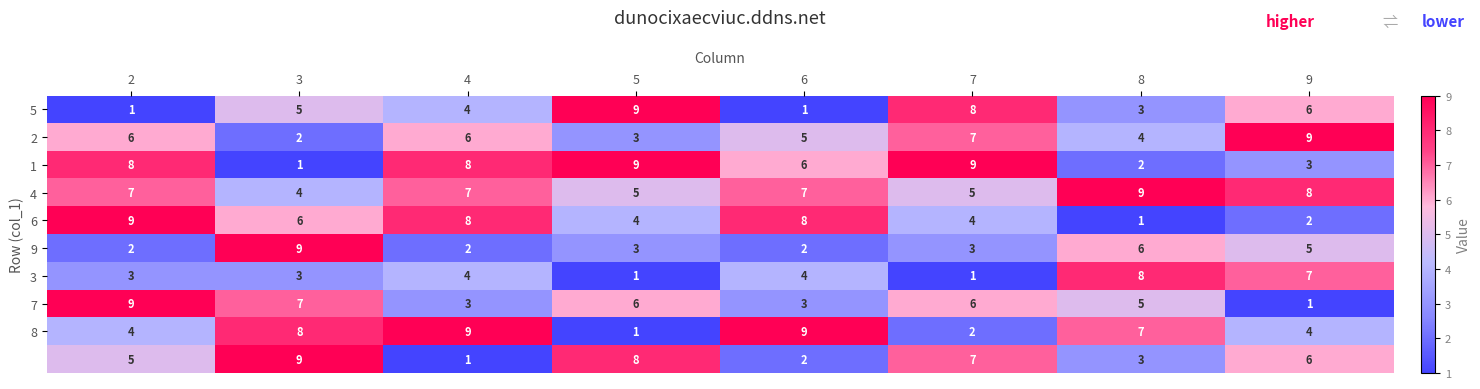

What is the total value across all series at 5?

49